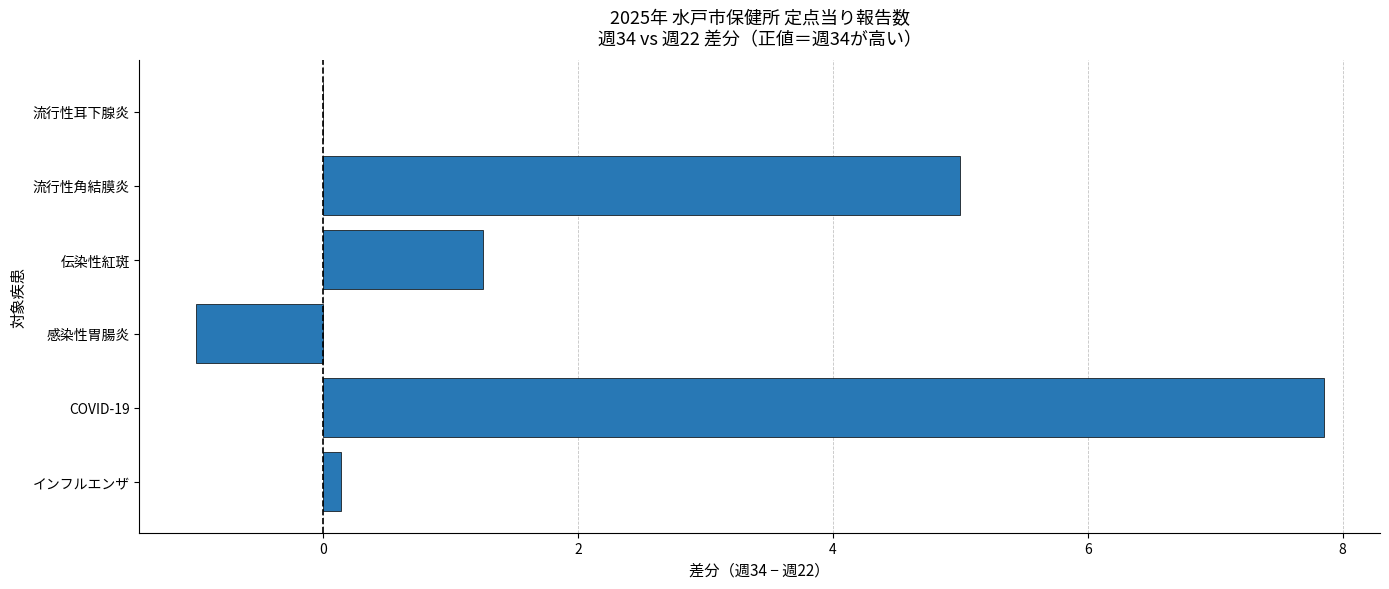

Which has a higher value, 流行性耳下腺炎 or 伝染性紅斑?

伝染性紅斑